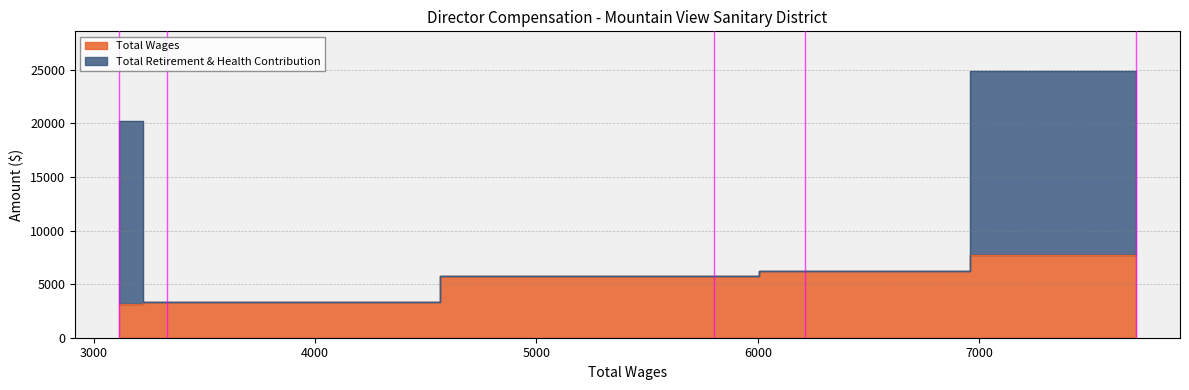

True or false: Total Wages and Total Retirement & Health Contribution cross at least once.

True